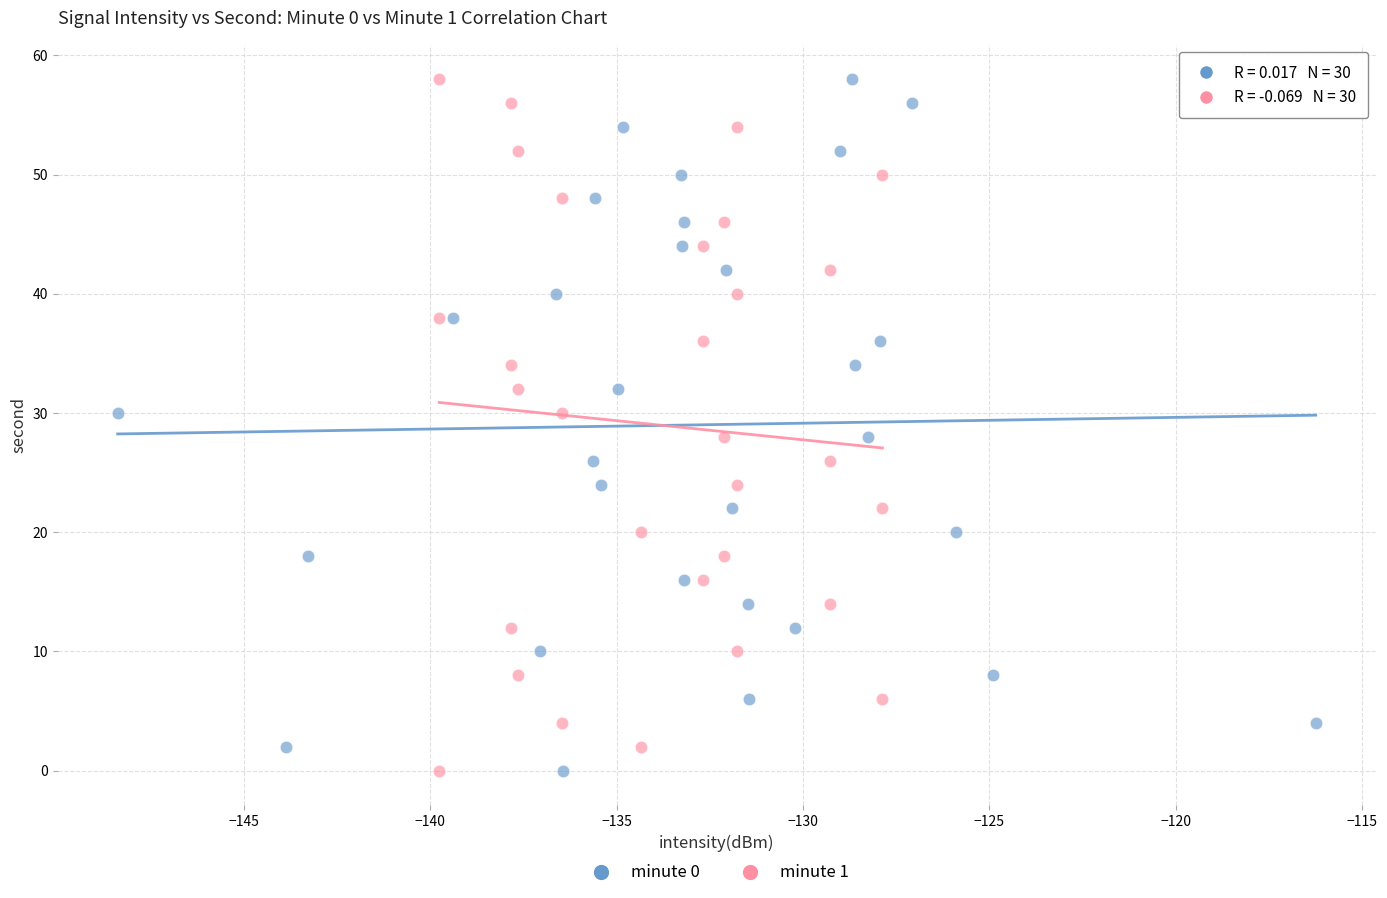

What are all the series names shown in the legend?

minute 0, minute 1